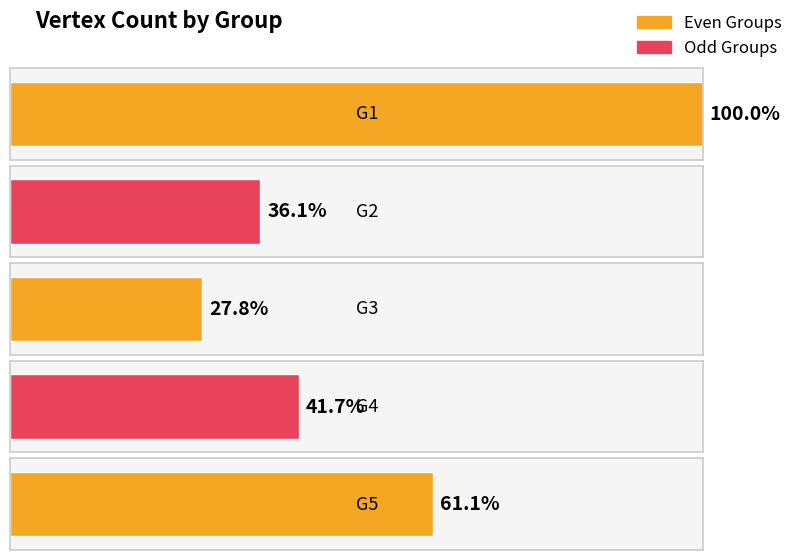

Rank the categories by value from highest to lowest.

G1, G5, G4, G2, G3